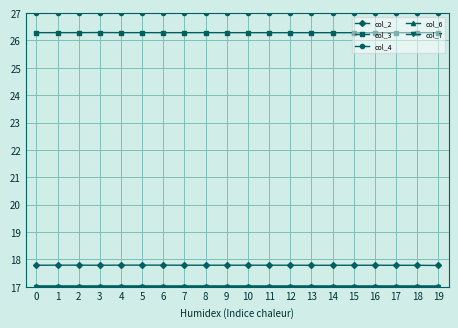

What value does the col_2 series have at 19?

17.8